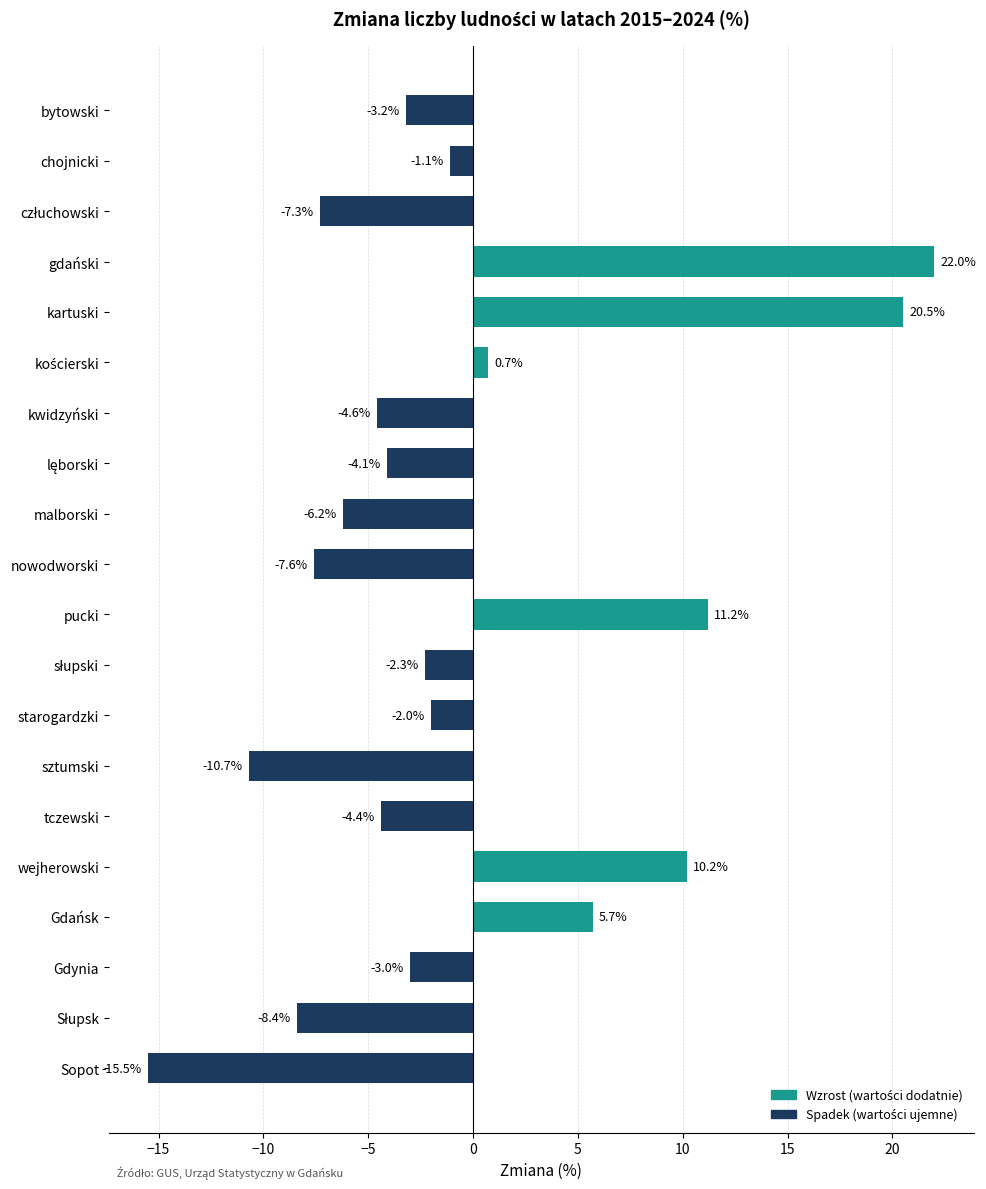

What is the label of the 4th bar from the bottom?

Gdańsk